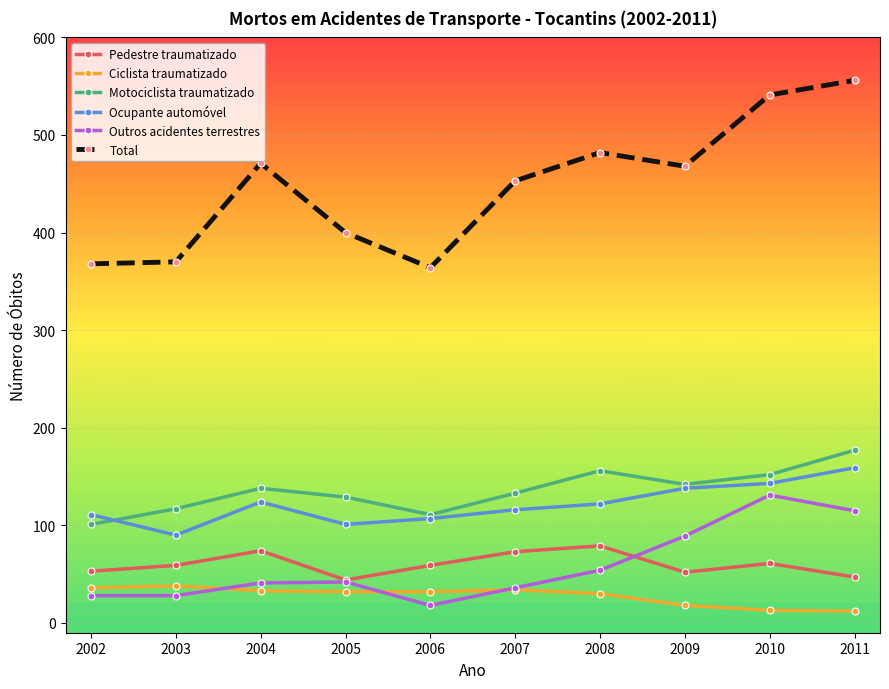

How many interior local valleys does the Pedestre traumatizado series have?

2